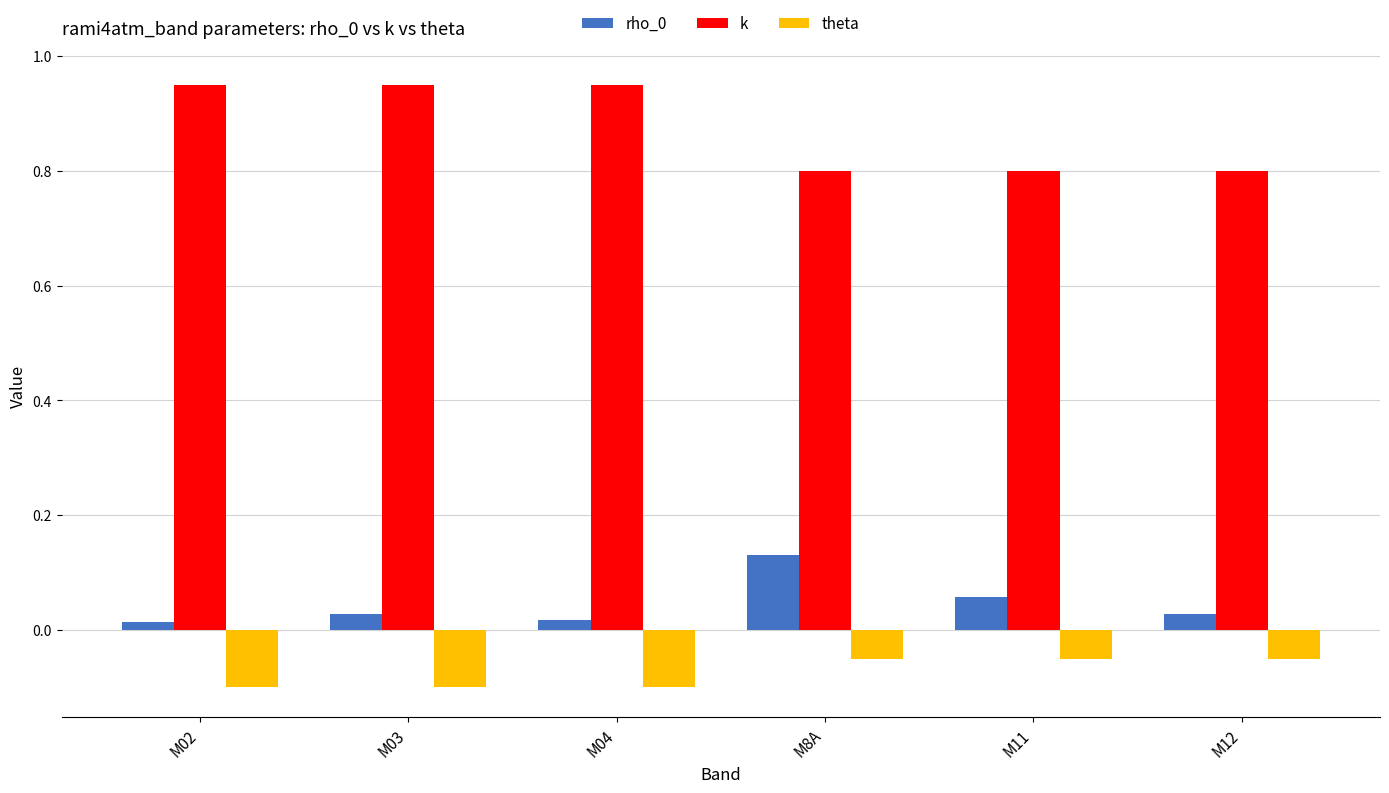

Between M04 and M12, which series saw the biggest shift?

k